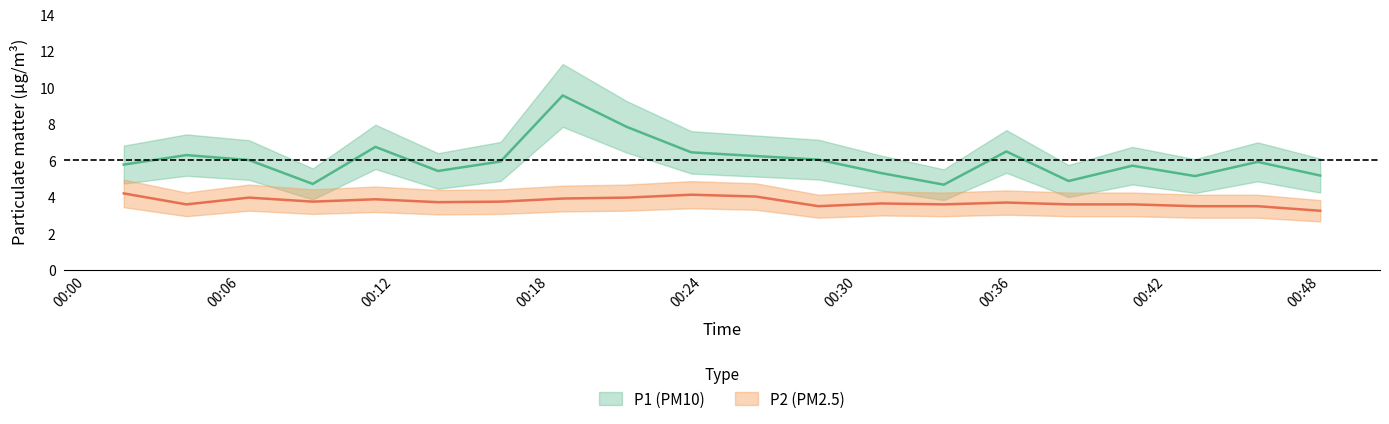

What is the difference between the maximum and second lowest values in the P1 series?

4.9